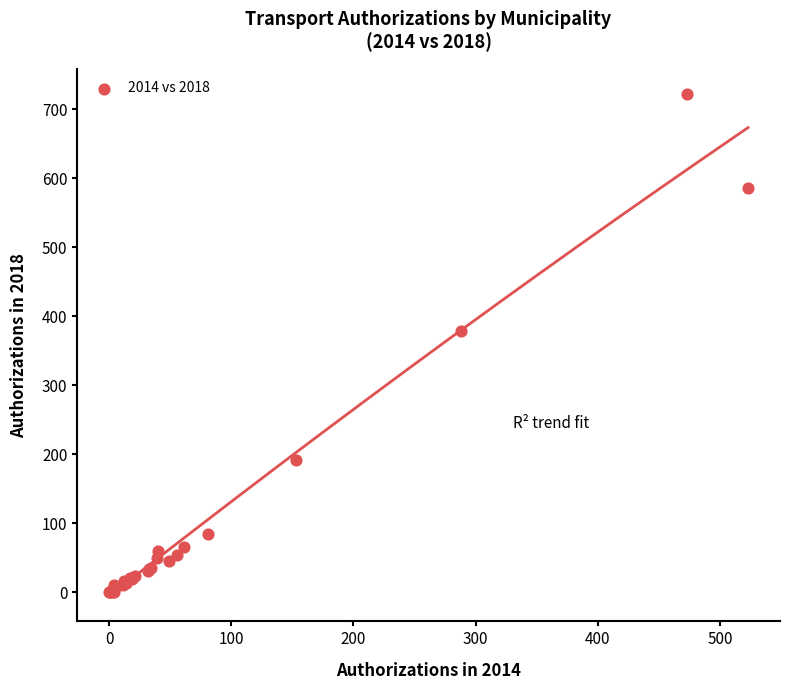

What Y value in the scatter plot is closest to 361?

378